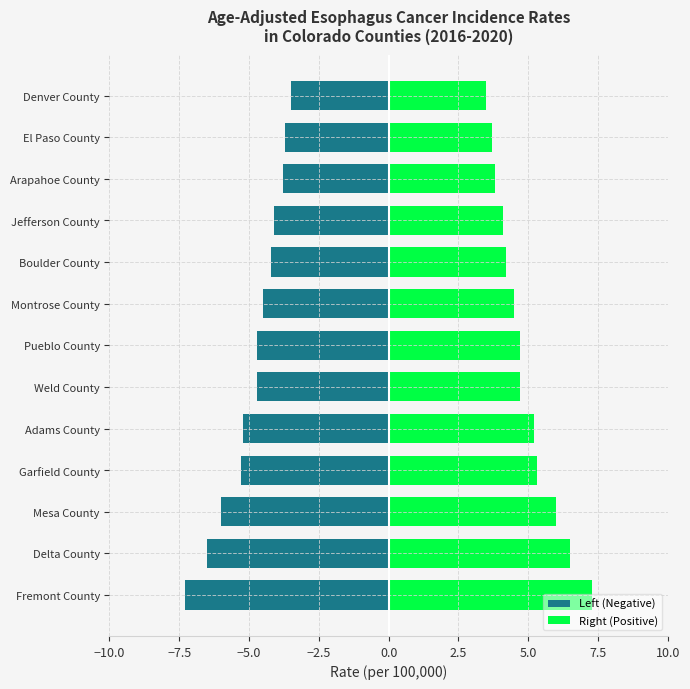

Are the bars horizontal?

Yes